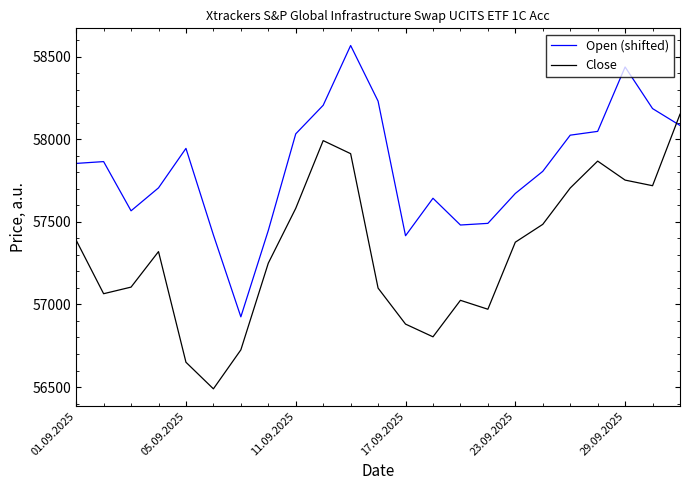

Which series has the largest total across all categories?

Open (shifted)